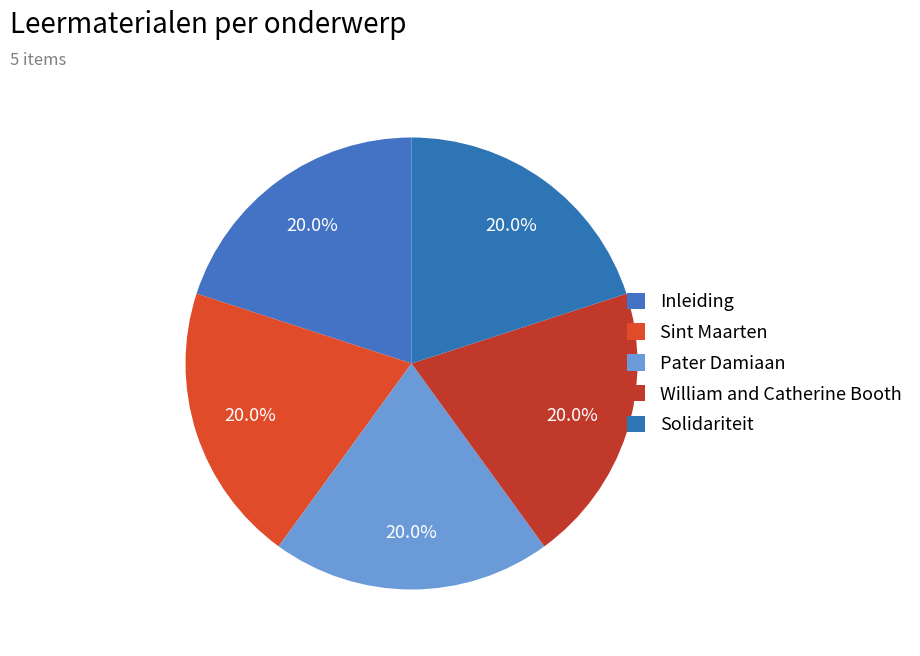

How much of the chart is everything except Pater Damiaan?

80.0%